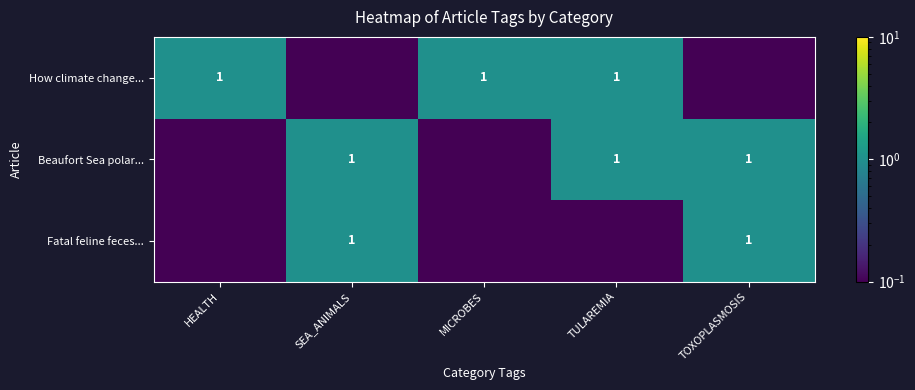

What is the sum of the Beaufort Sea polar... values at SEA_ANIMALS and TULAREMIA?

2.0